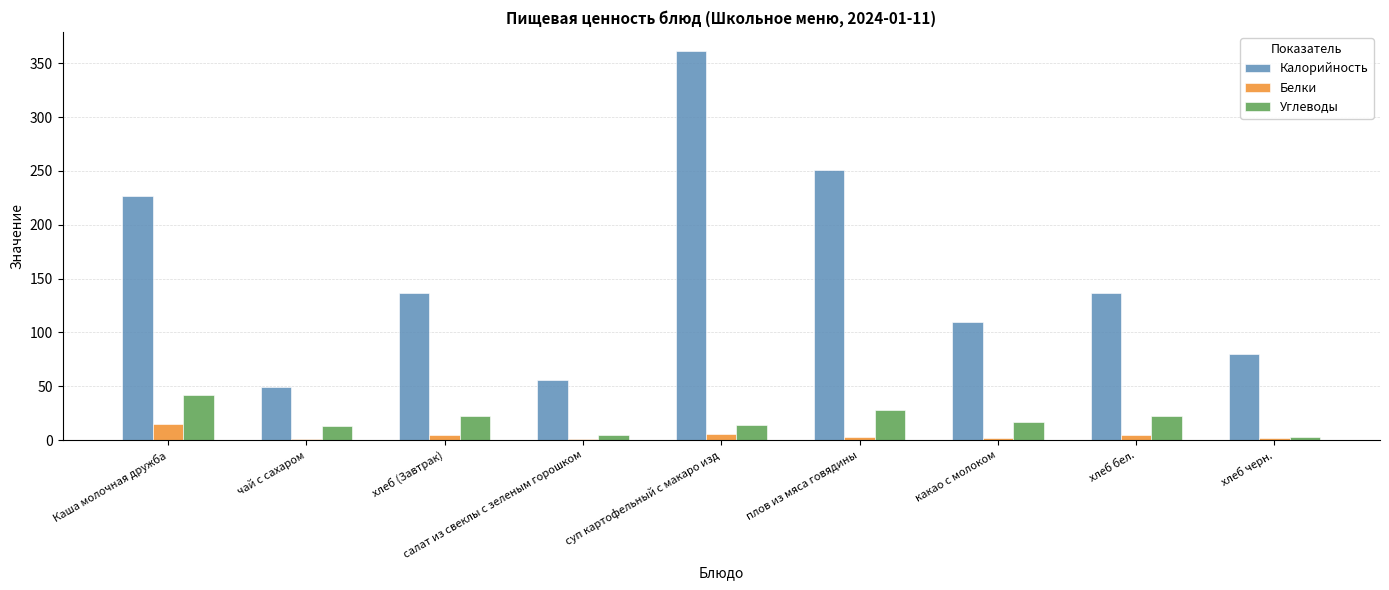

At which label is Калорийность closest to 205?

Каша молочная дружба